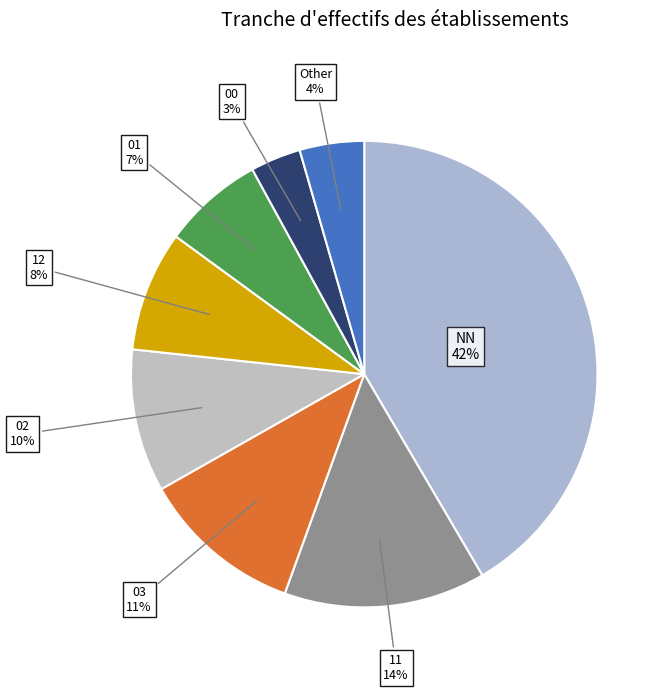

Which slice is the smallest?

00